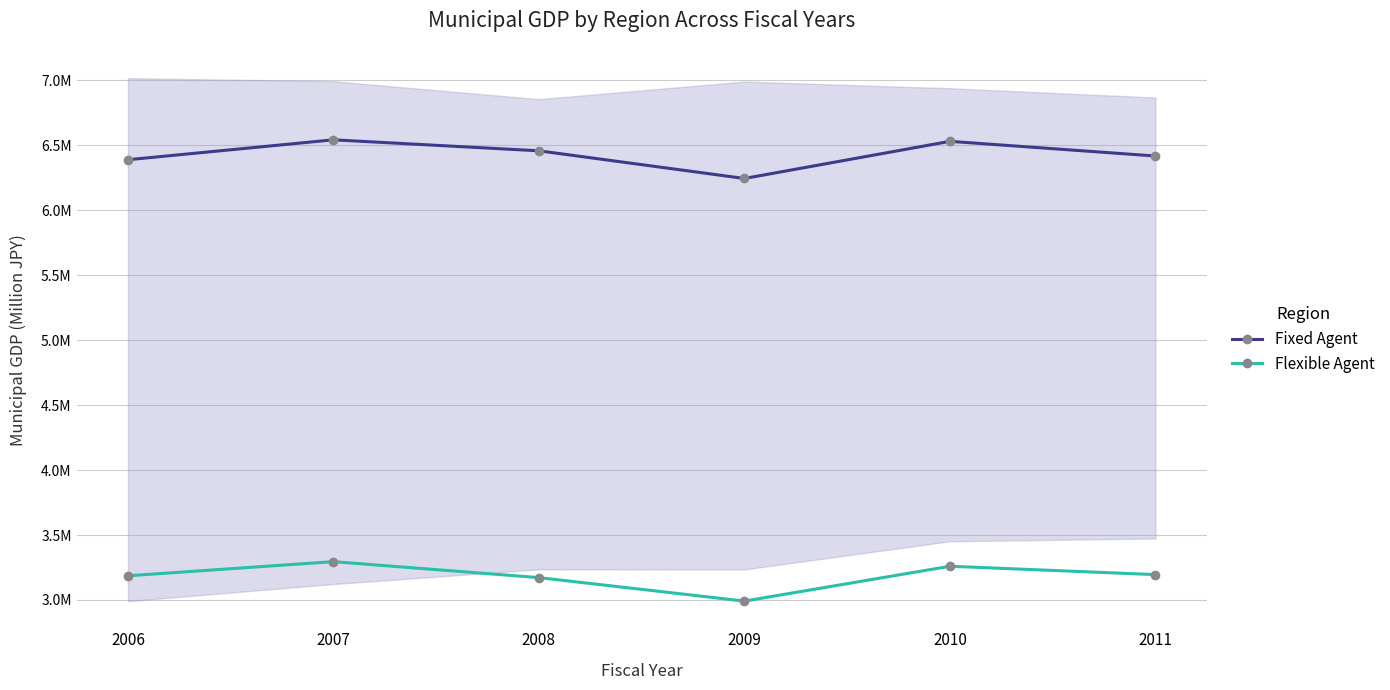

At which label does Fixed Agent reach its peak?

2007